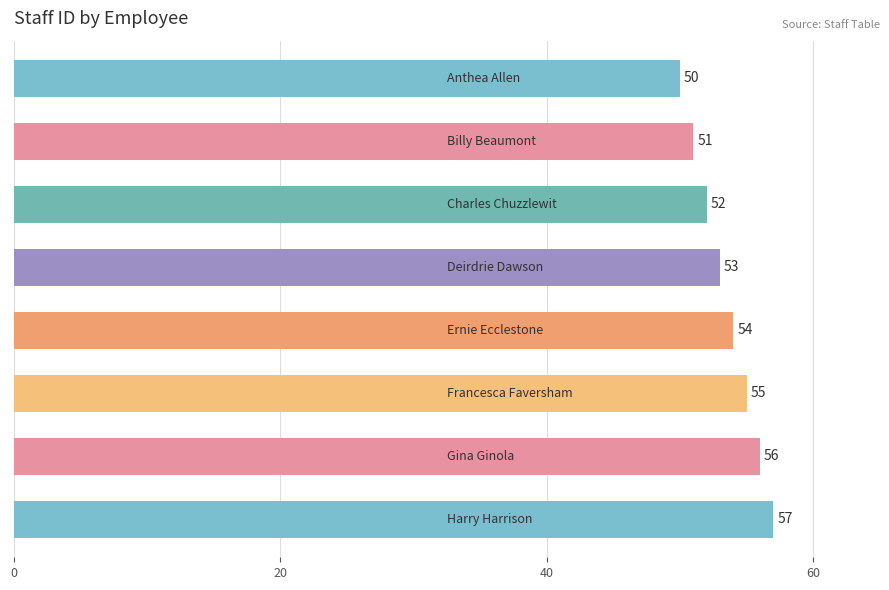

What is the difference between the maximum and second lowest values?

6